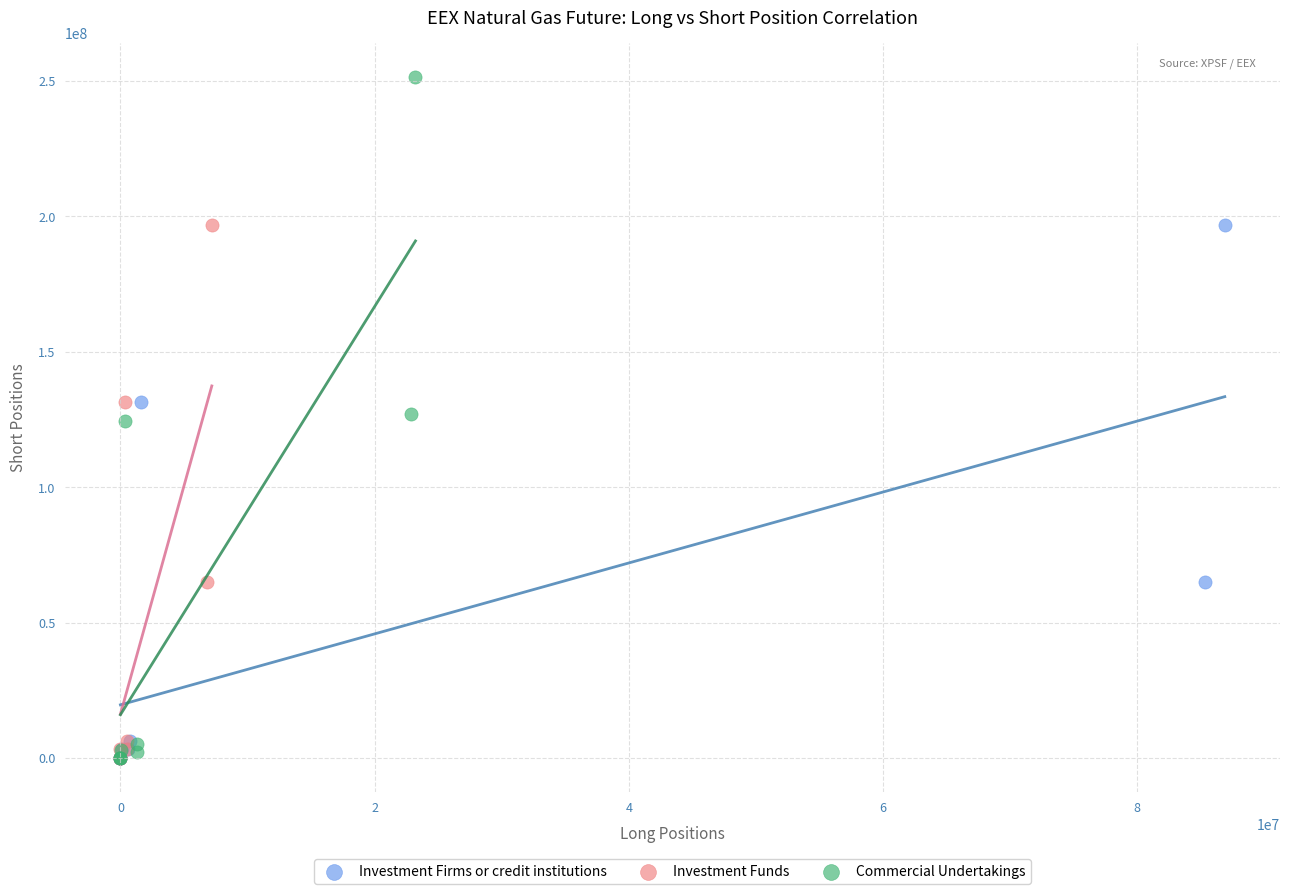

What are all the series names shown in the legend?

Investment Firms or credit institutions, Investment Funds, Commercial Undertakings